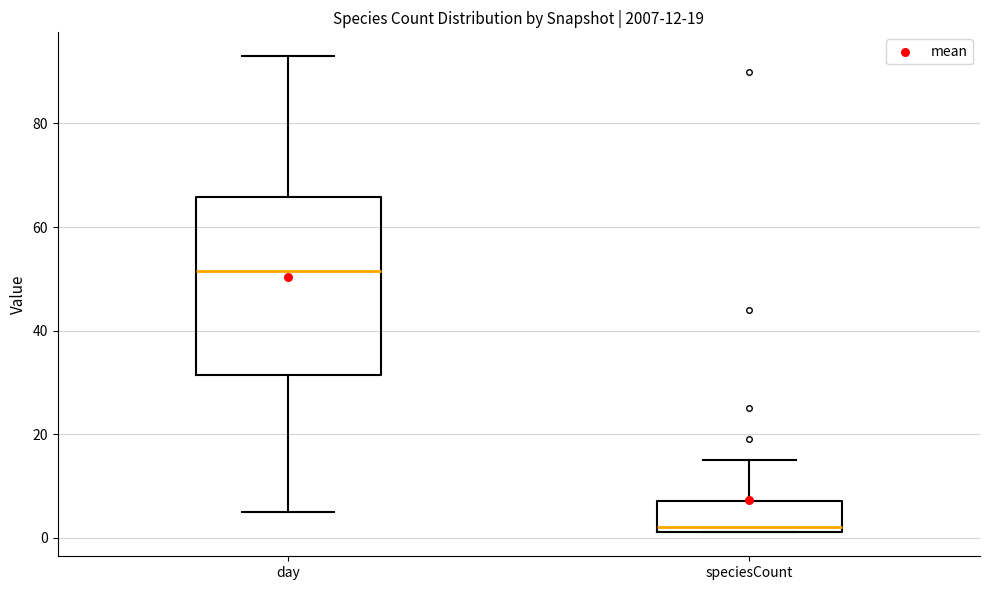

Comparing the boxes themselves (not the whiskers), which one is the tallest?

day